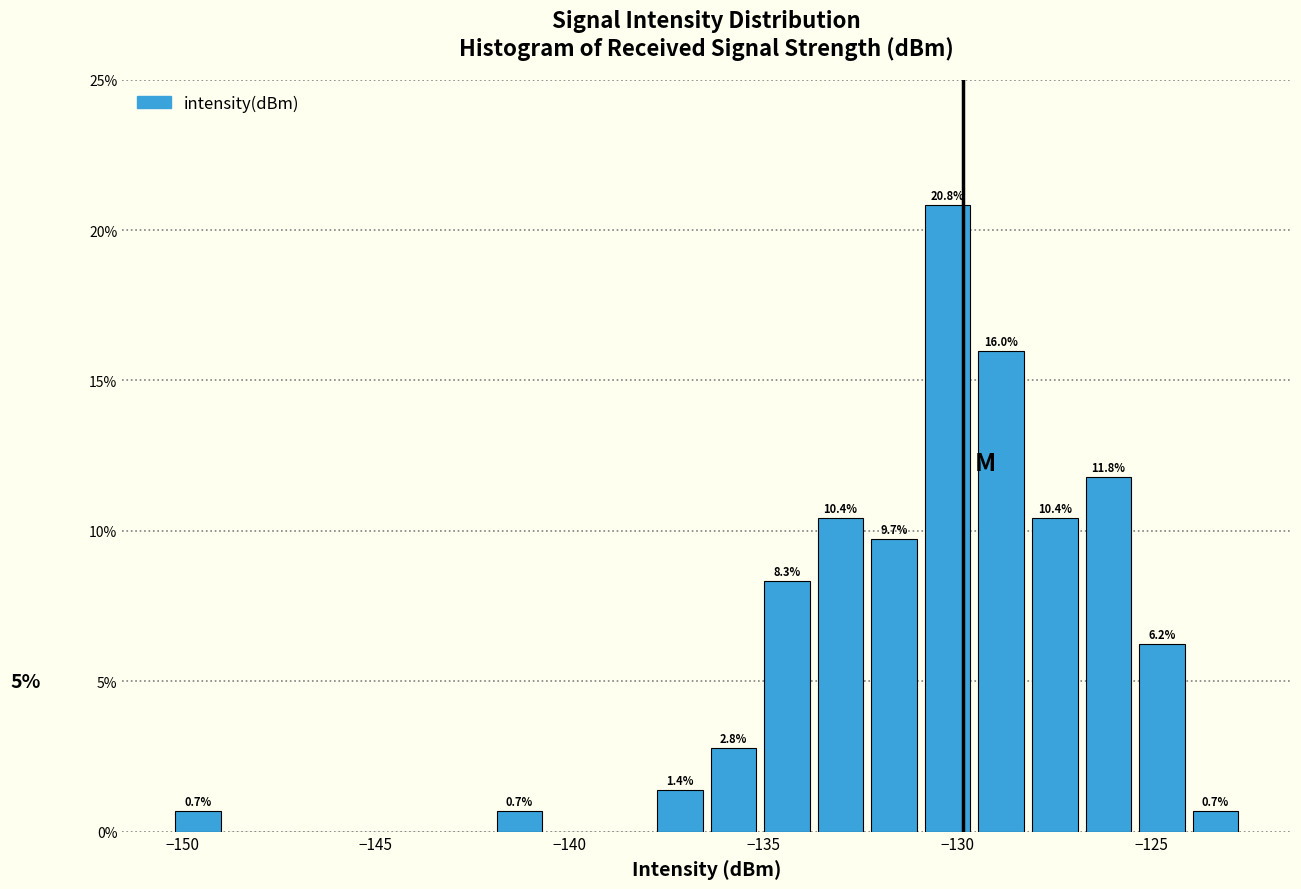

Read against the x-axis, roughly where is the centre of the tallest bar?

-130.5